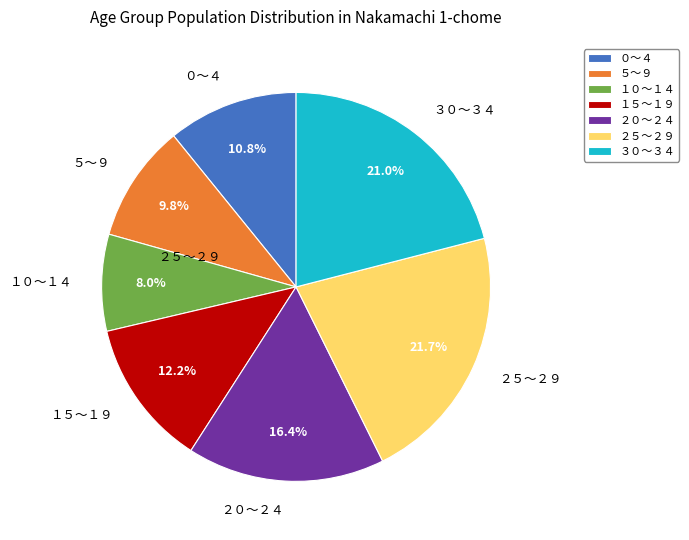

What percentage is the ０～４ slice, to the nearest percent?

11%